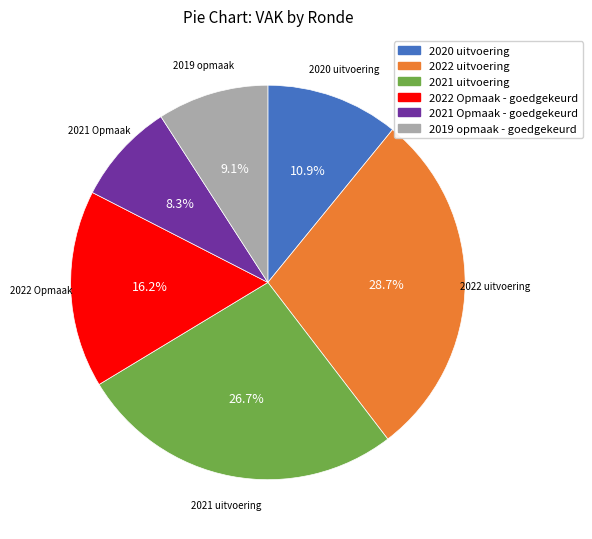

How much of the chart is everything except 2020 uitvoering?

89.1%